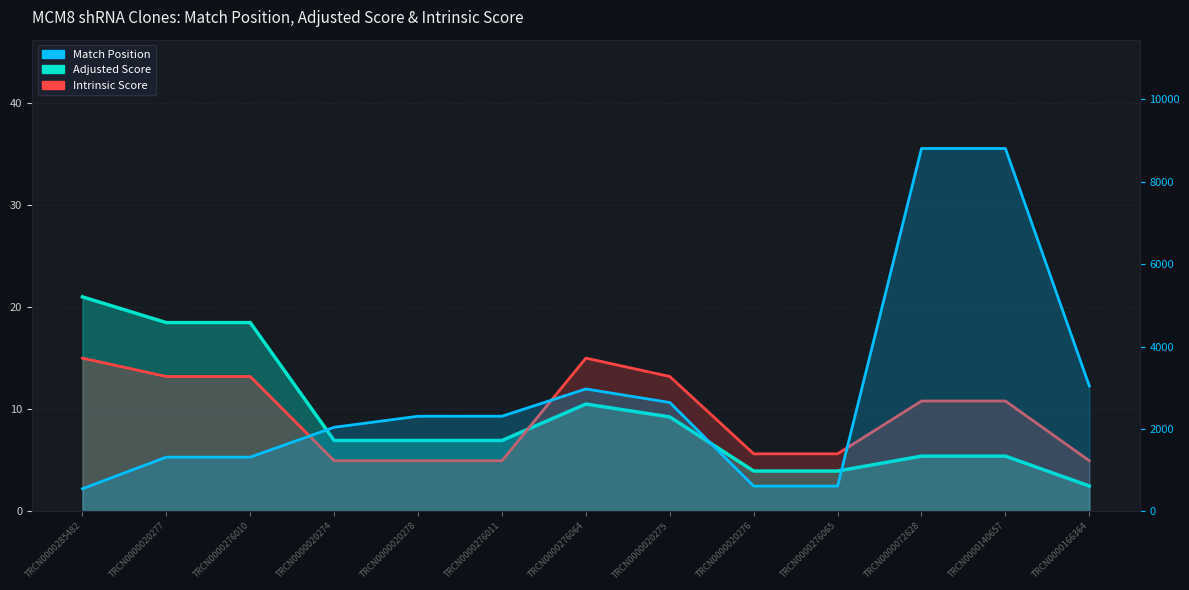

Is it true that Intrinsic Score equals 5.0 at TRCN0000020274?

True